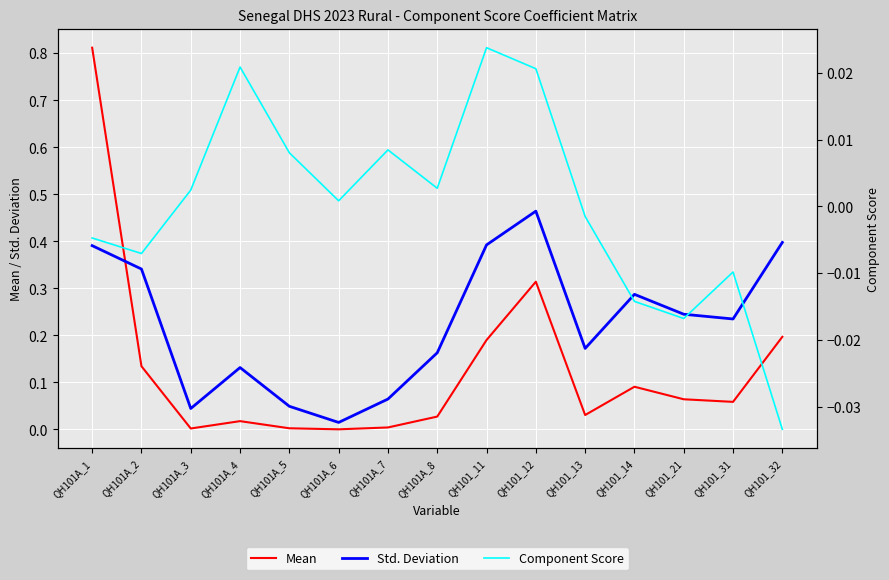

How many categories are shown in the chart?

15